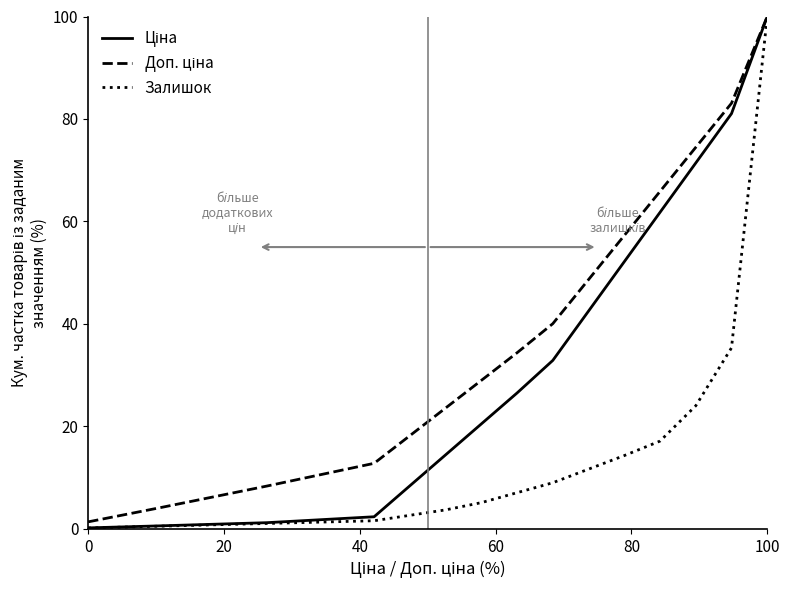

Which series has the largest range (max minus min)?

Залишок